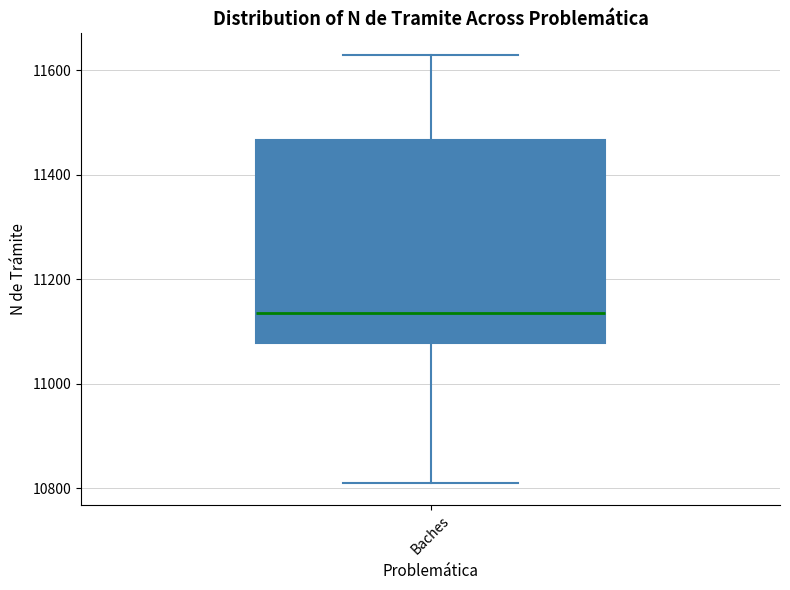

Read this box plot against the y-axis: the position of the median line, the range covered by the box, and the ends of both whiskers. The values are not printed on the chart, so give them approximately, as read against the axis.

median 11140, box 11080 to 11460, whiskers 10800 to 11640